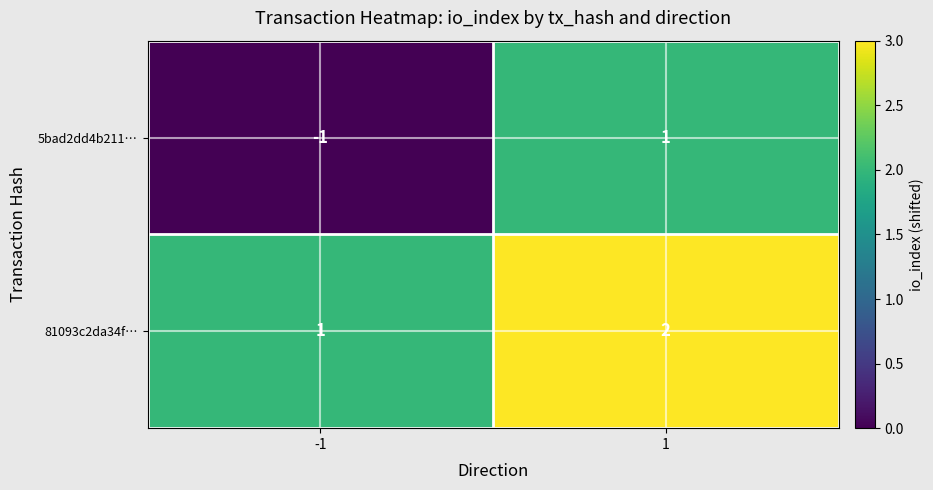

Is the value of 5bad2dd4b211… at 1 greater than the value of 81093c2da34f… at 1?

No